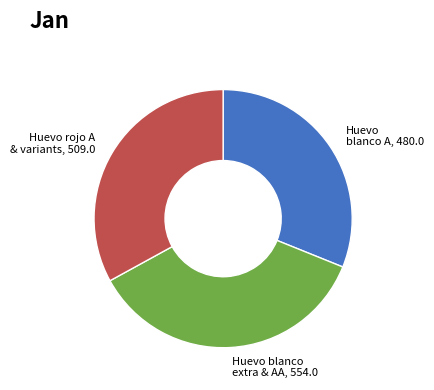

Does any single category account for the majority?

No